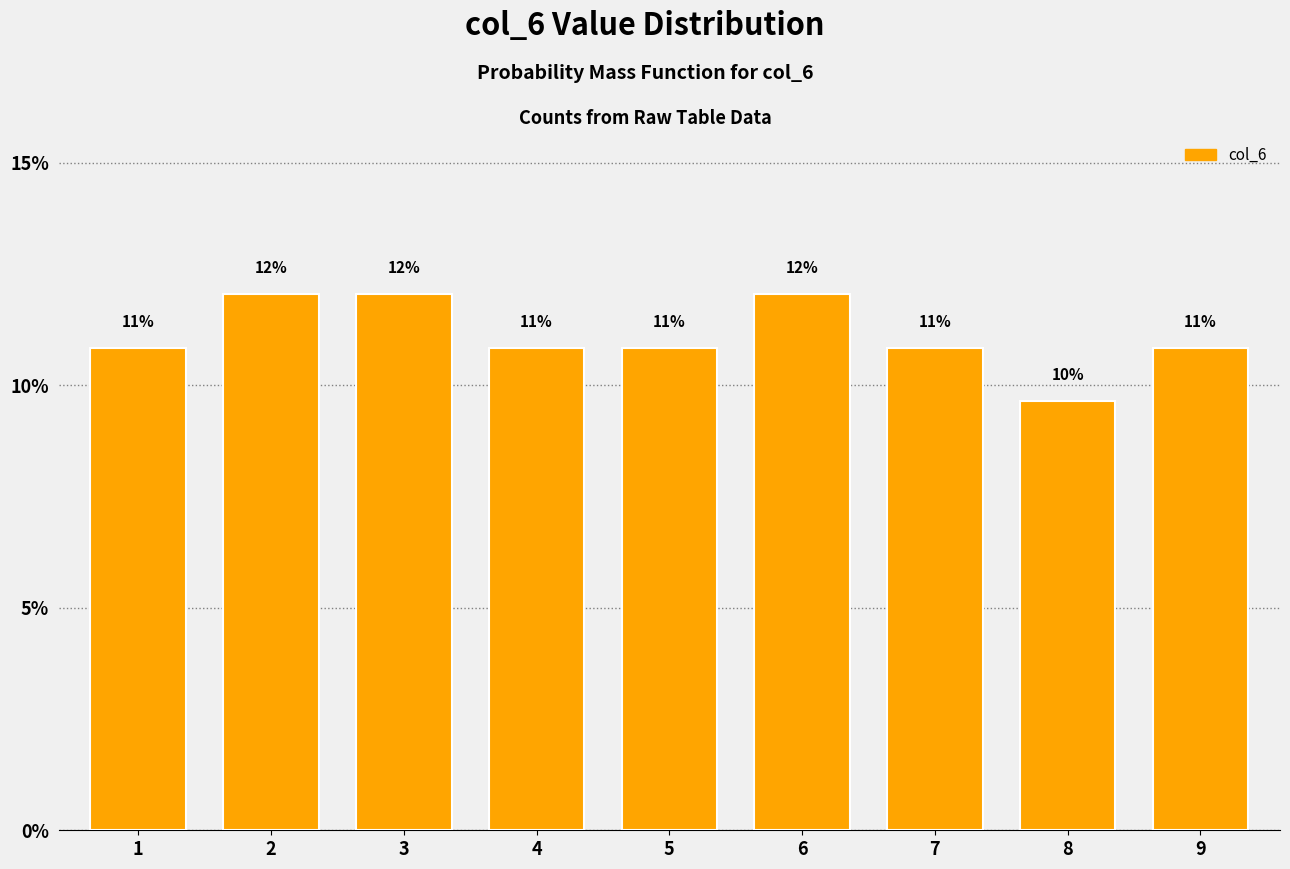

How many bars are there in total?

9